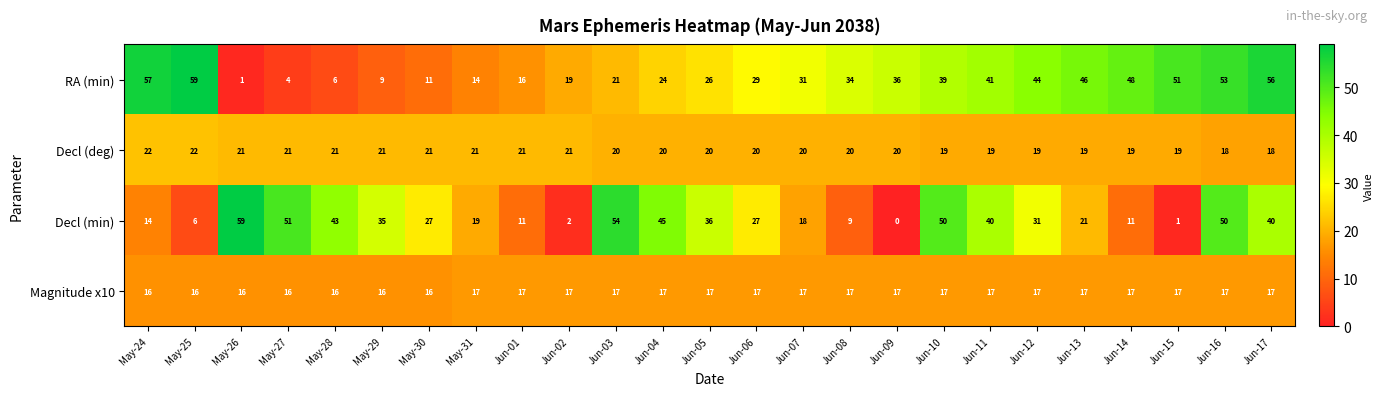

What is the maximum value shown in the chart?

59